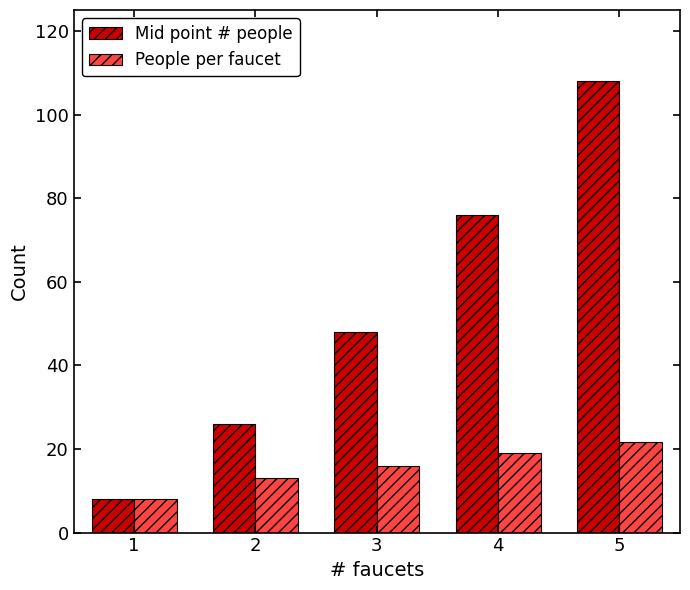

At which category is the sum across all series the highest?

5